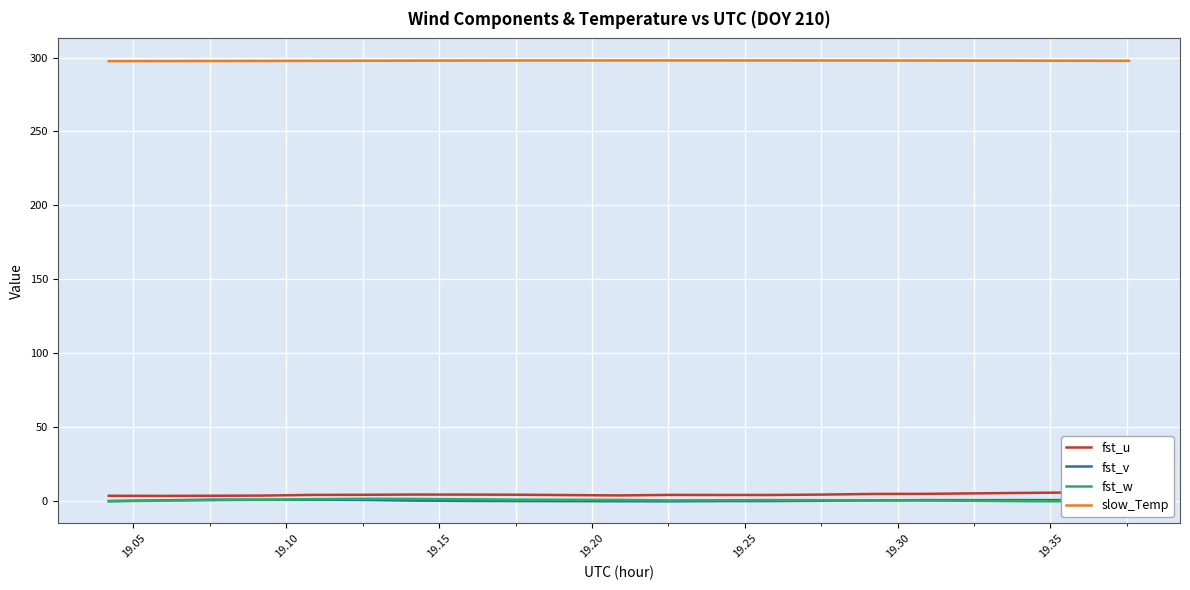

True or false: slow_Temp and fst_v cross at least once.

False